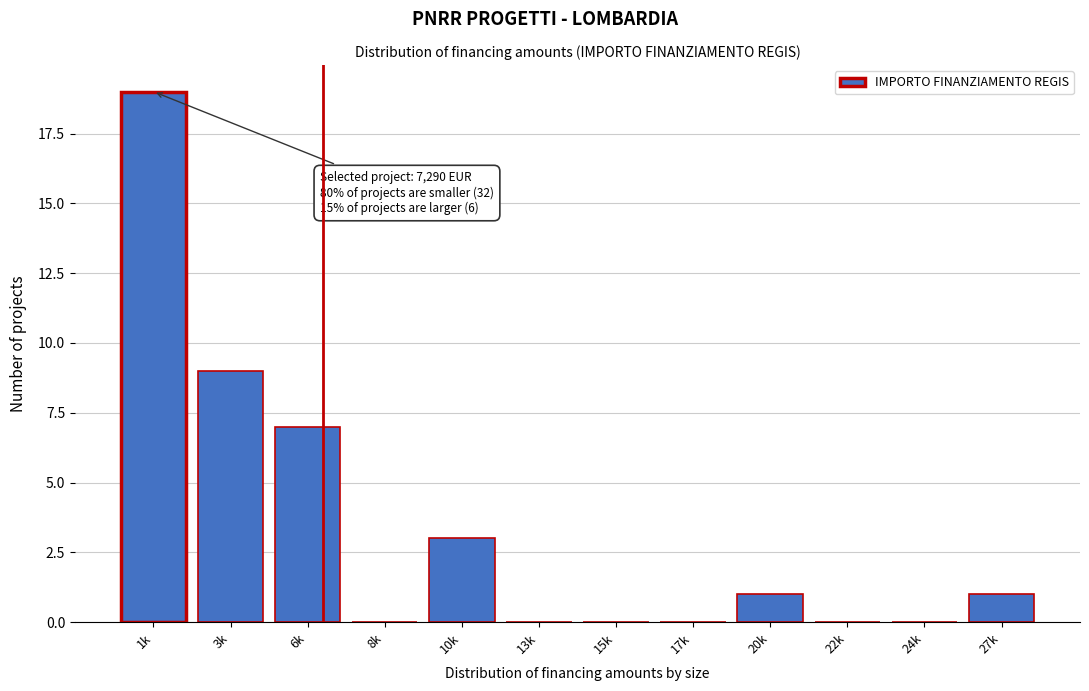

Reading left to right, transcribe all the data shown in this chart.

1k=19	3k=9	6k=7	8k=0	10k=3	13k=0	15k=0	17k=0	20k=1	22k=0	24k=0	27k=1